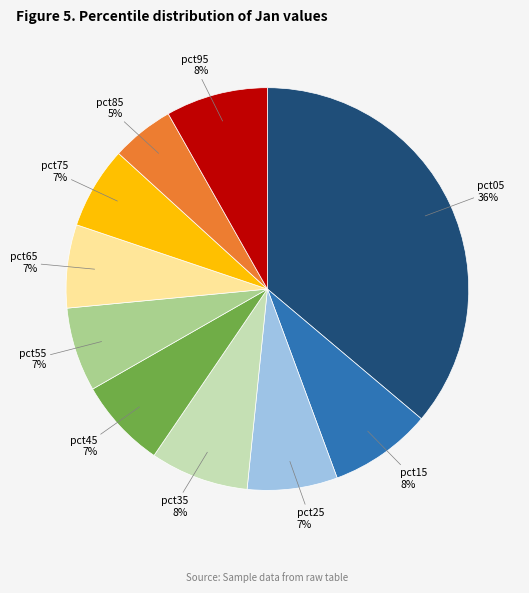

To the nearest percent, what is the difference between the largest and smallest slice percentages?

31%